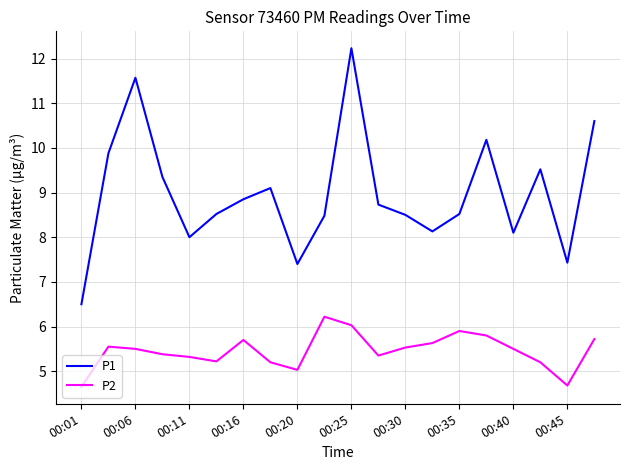

True or false: P1 has more than 1 interior local peaks.

True